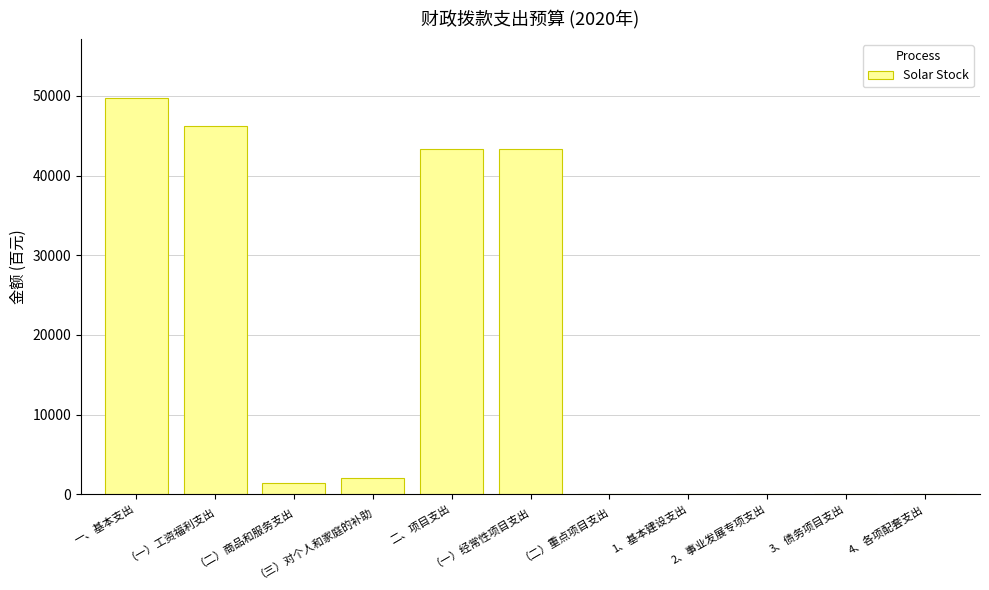

What is the sum of all values?

186041.0